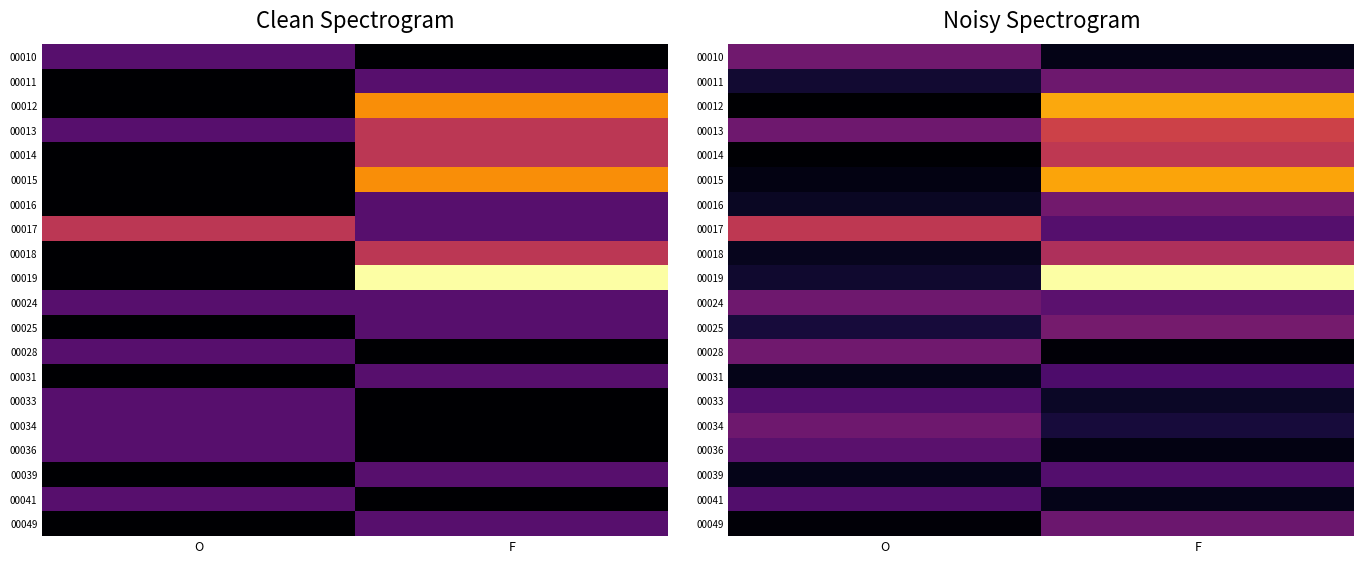

How many data points in 00025 are above 1?

1